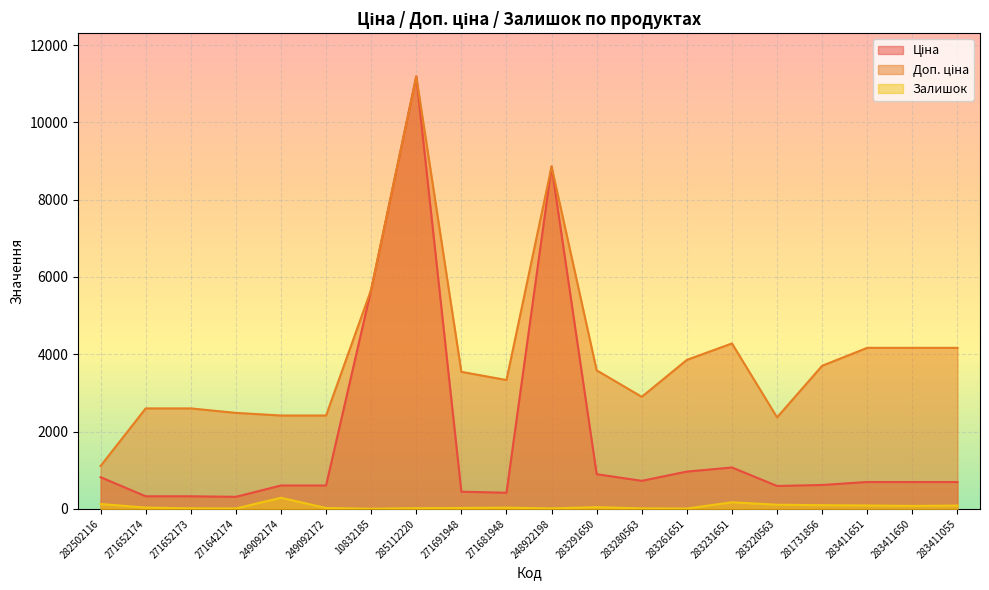

At which label is Залишок closest to 144?

282502116